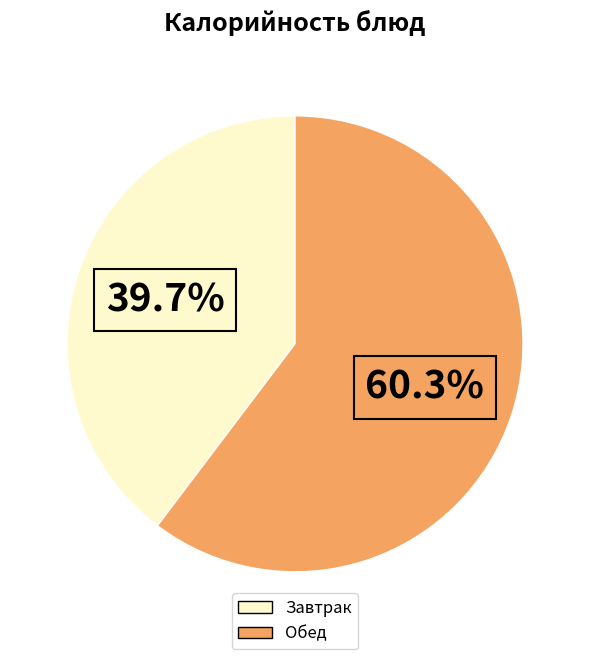

How many slices are in this pie chart?

2